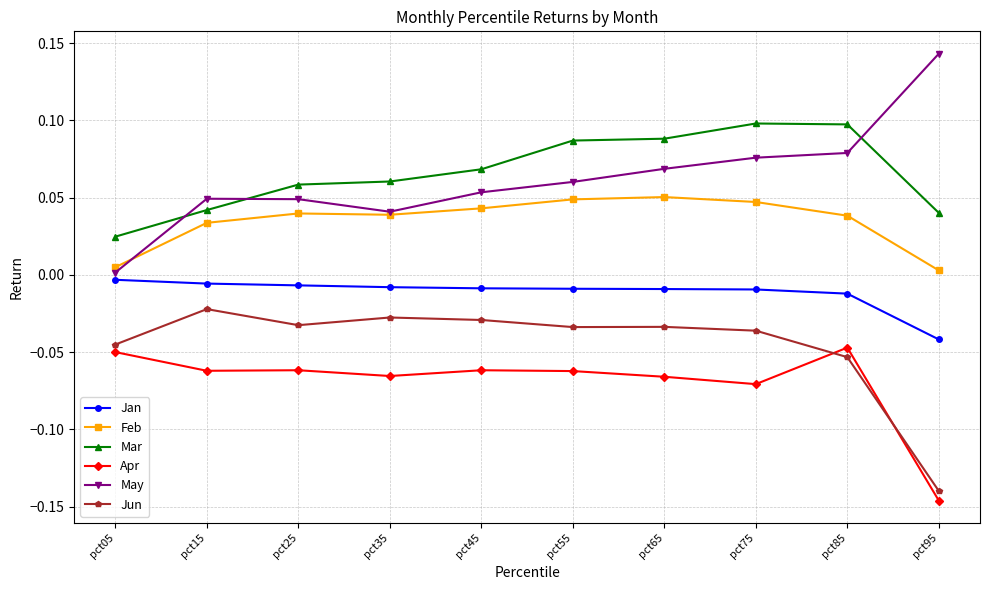

Which category has the highest value across all series?

pct95